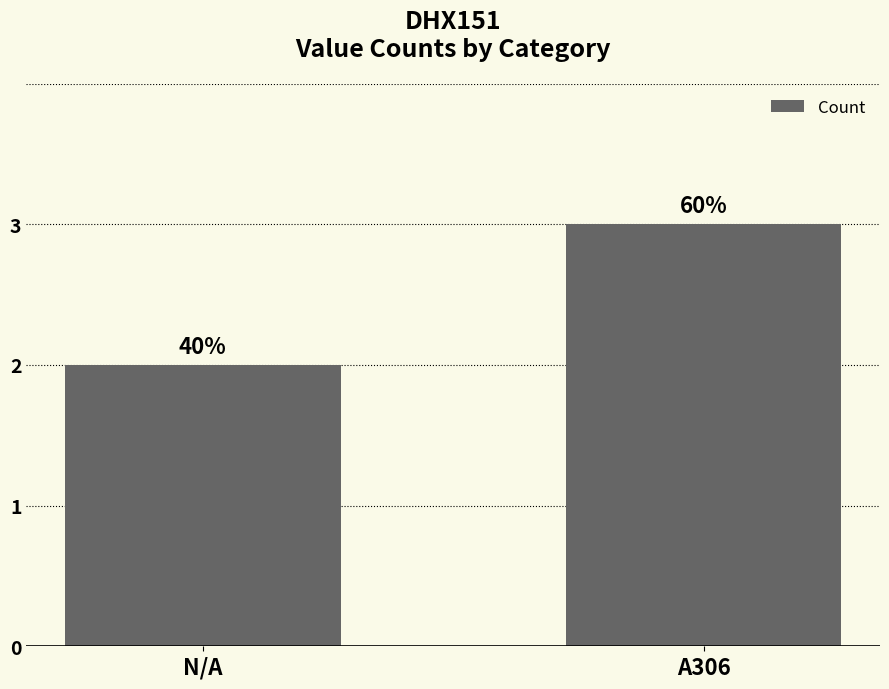

Are the bars horizontal?

No